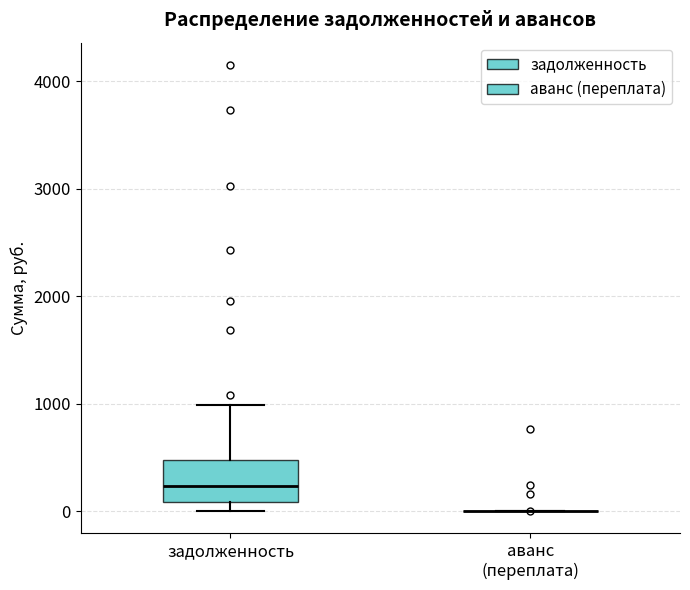

Reading left to right, read every box against the y-axis: the position of its median line, the range the box covers, and the ends of its whiskers. The values are not printed on the chart, so give them approximately, as read against the axis.

задолженность: median 200, box 100 to 500, whiskers 0 to 1000
аванс (переплата): box collapsed to a line at 0, whiskers 0 to 0